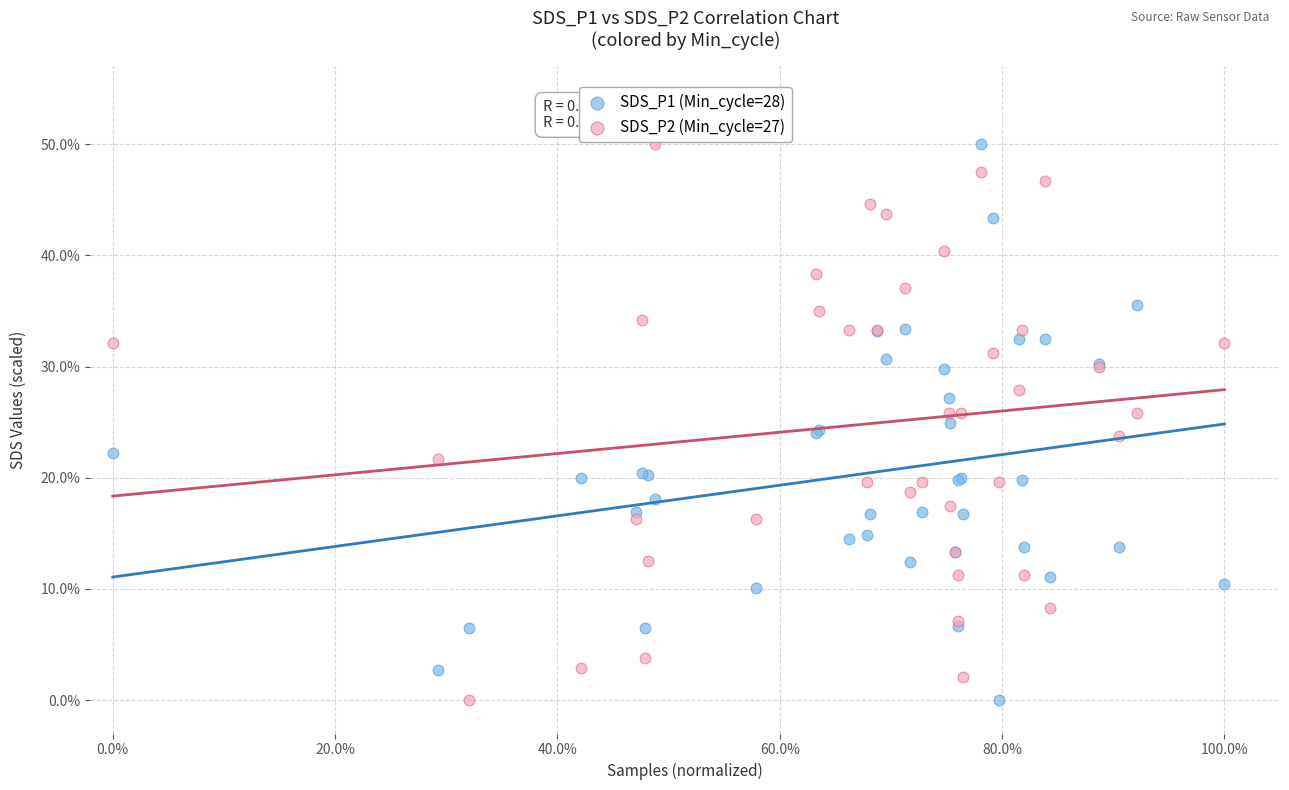

What are all the series names shown in the legend?

SDS_P1 (Min_cycle=28), SDS_P2 (Min_cycle=27)